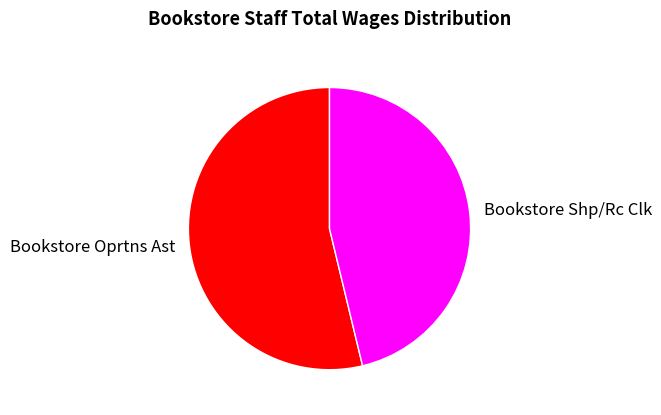

Is the sum of Bookstore Shp/Rc Clk and Bookstore Oprtns Ast greater than half?

Yes